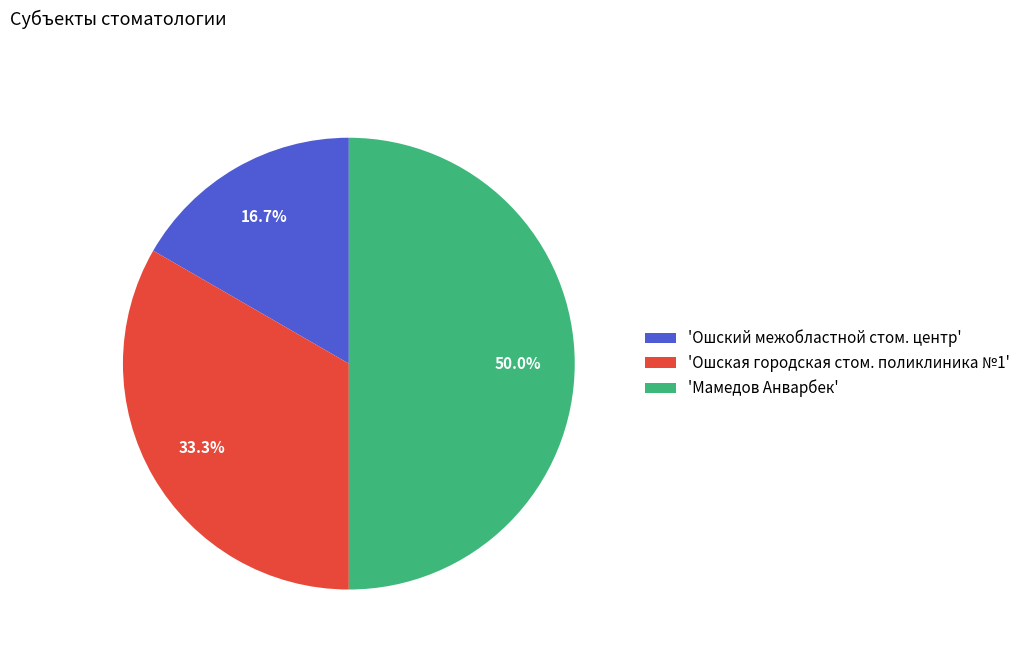

Between 'Ошский межобластной стом. центр' and 'Мамедов Анварбек', which is larger?

'Мамедов Анварбек'